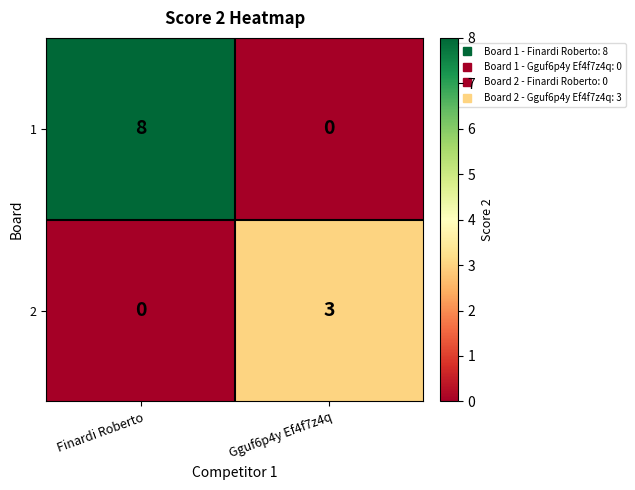

What is the total value across all series at Gguf6p4y Ef4f7z4q?

3